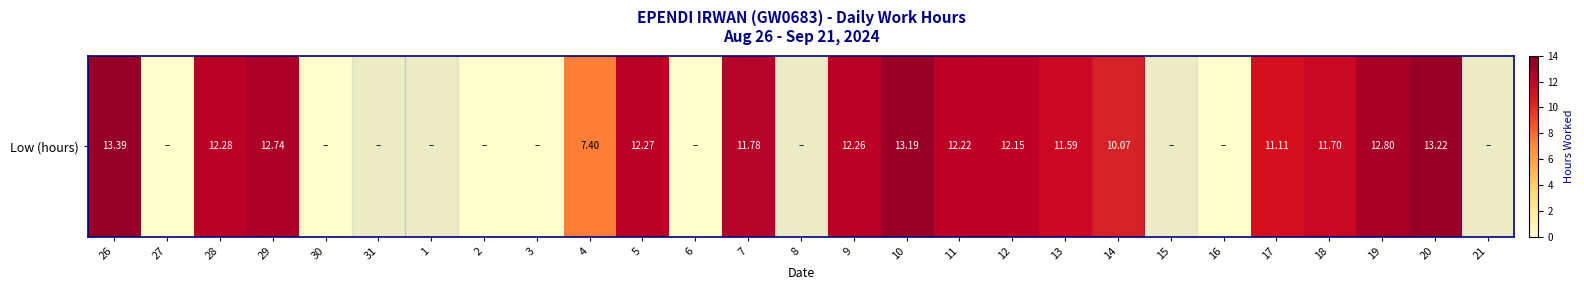

What is the difference between the second highest and minimum values?

13.2